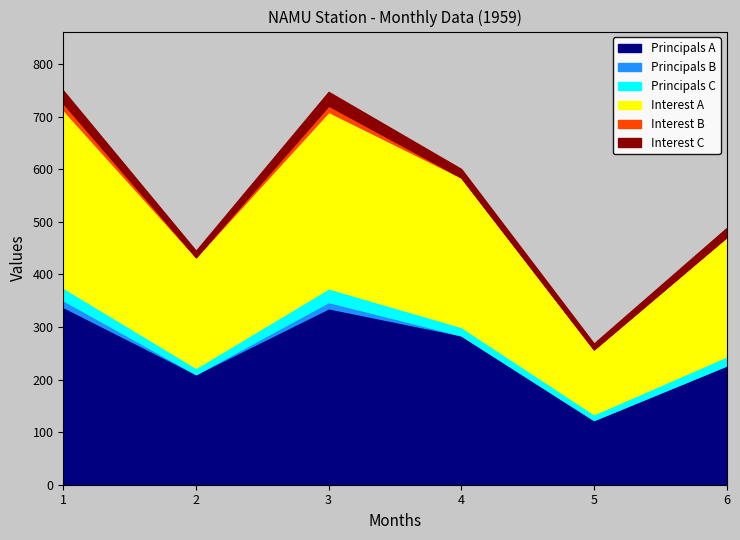

Which series has the largest total across all categories?

Principals A